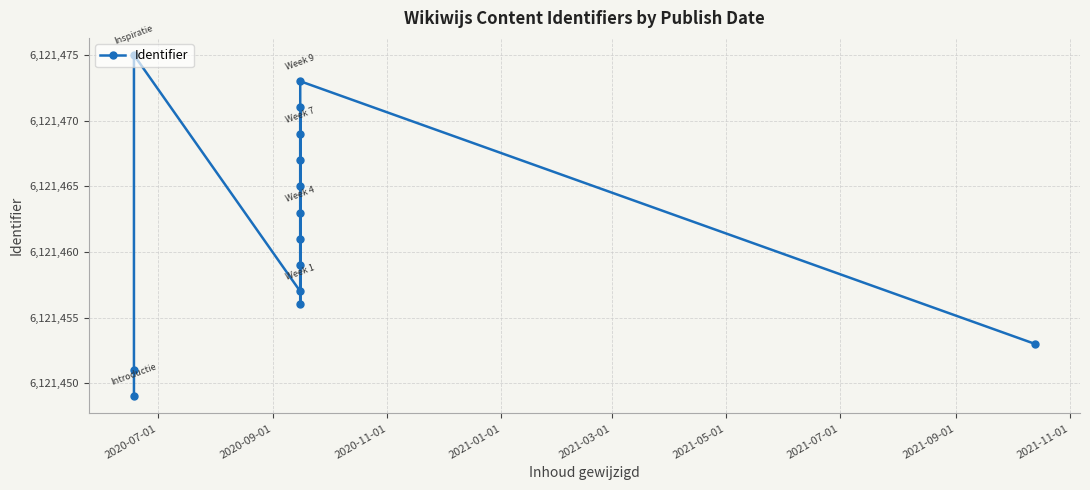

Count the number of data series in this chart.

1